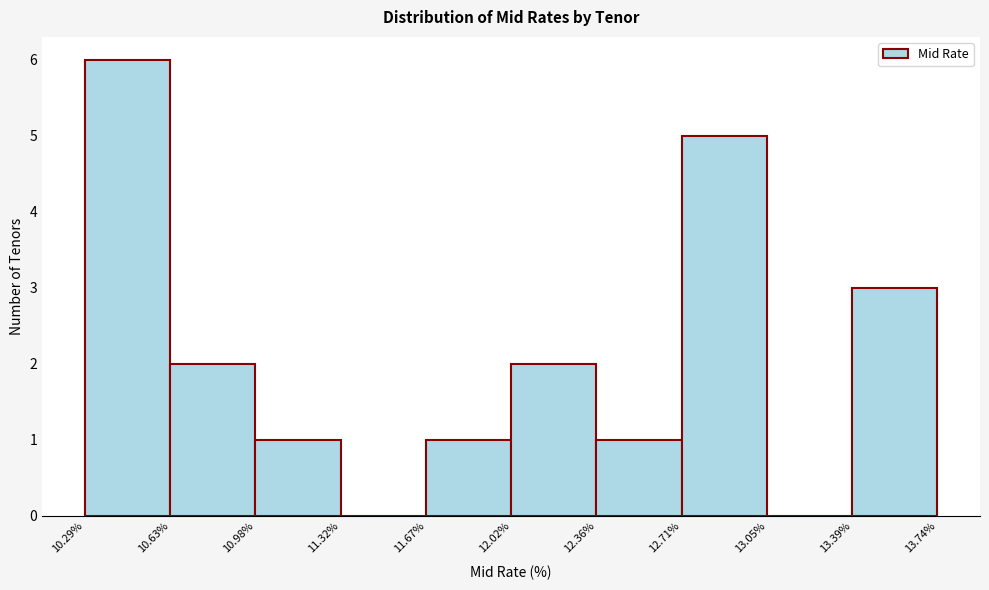

What is the height of the bar covering 10.98% to 11.32% on the x-axis? The values are not printed on the chart, so give them approximately, as read against the axis.

1